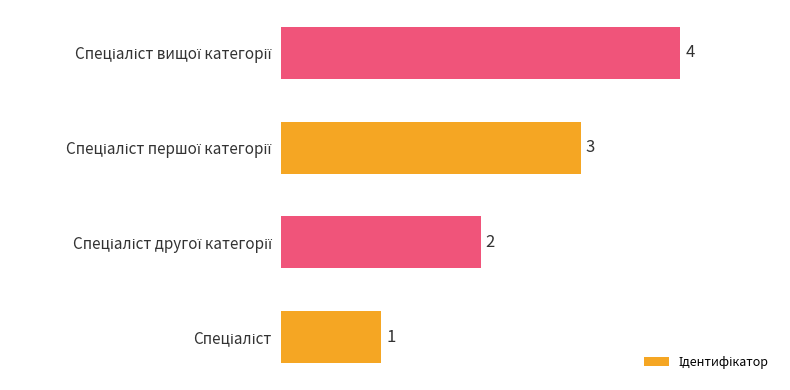

How many values are between 2 and 4?

3